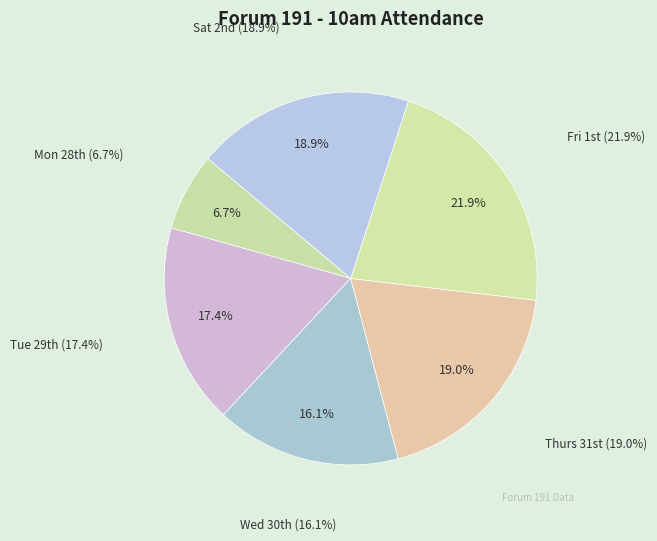

Which category has the biggest portion of the pie?

Fri 1st